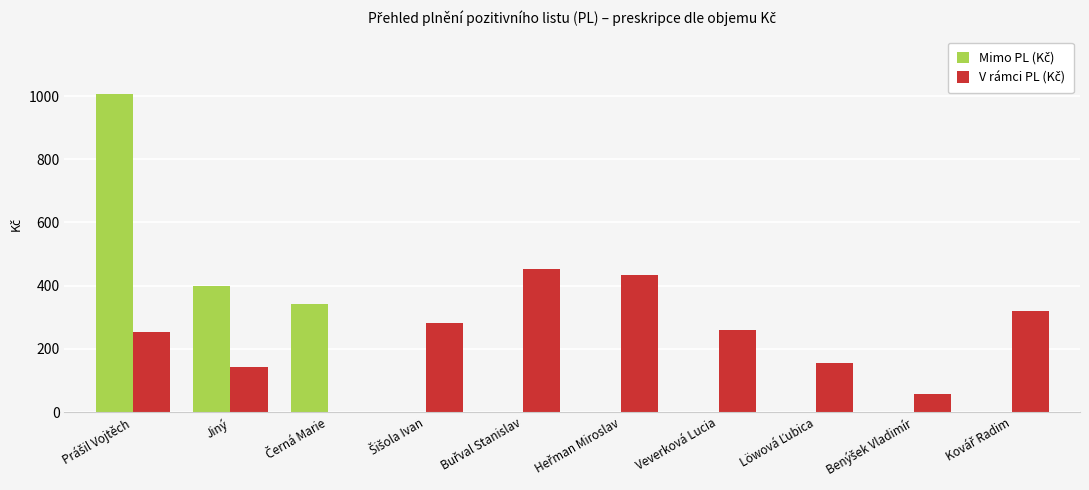

What is the greatest value displayed?

1007.0